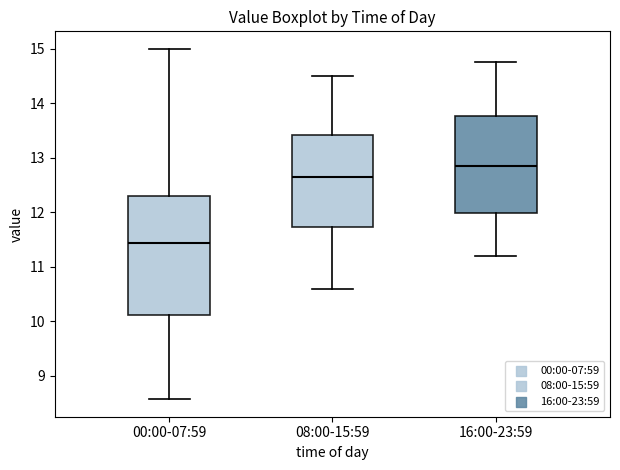

Where does the median line of the box for 08:00-15:59 sit on the y-axis? The values are not printed on the chart, so give them approximately, as read against the axis.

12.7